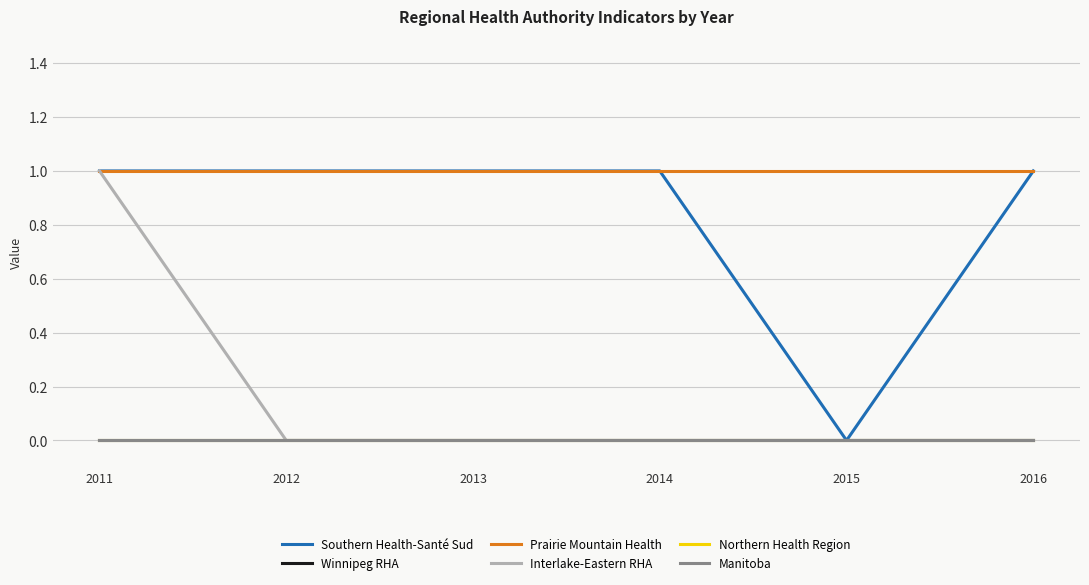

Is it true that Southern Health-Santé Sud equals 1 at 2014?

True